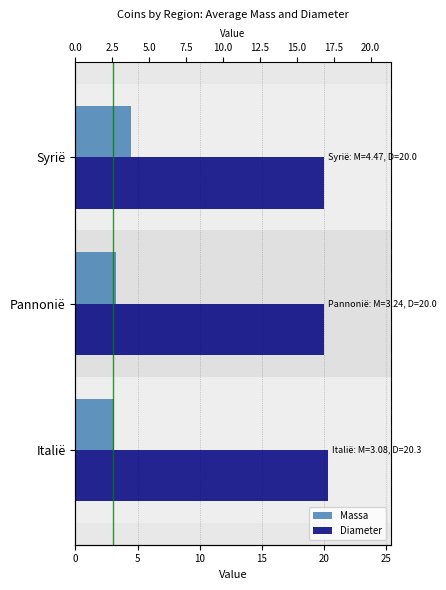

Is the value of Diameter at 0 greater than the value of Massa at 0?

Yes